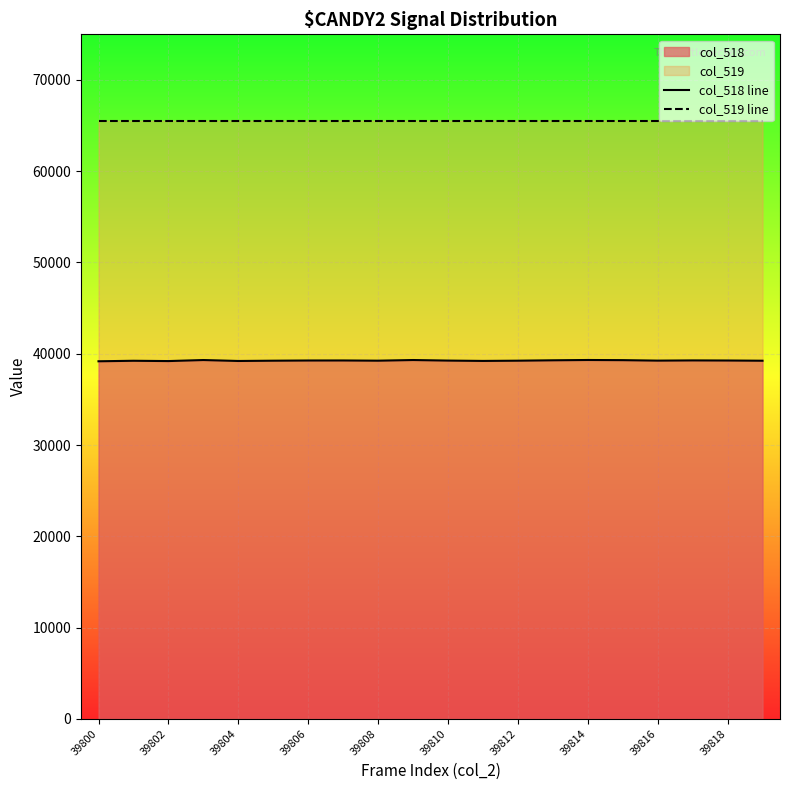

True or false: col_519 line and col_518 line cross at least once.

False